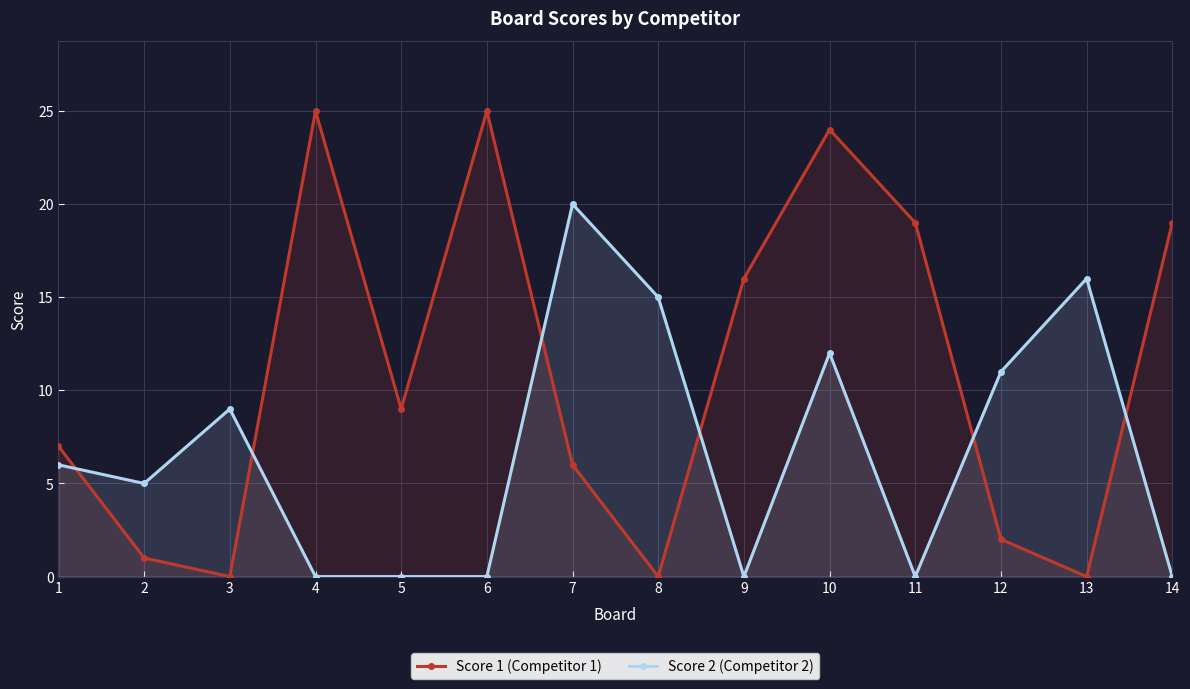

How many interior local valleys does the Score 2 (Competitor 2) series have?

3